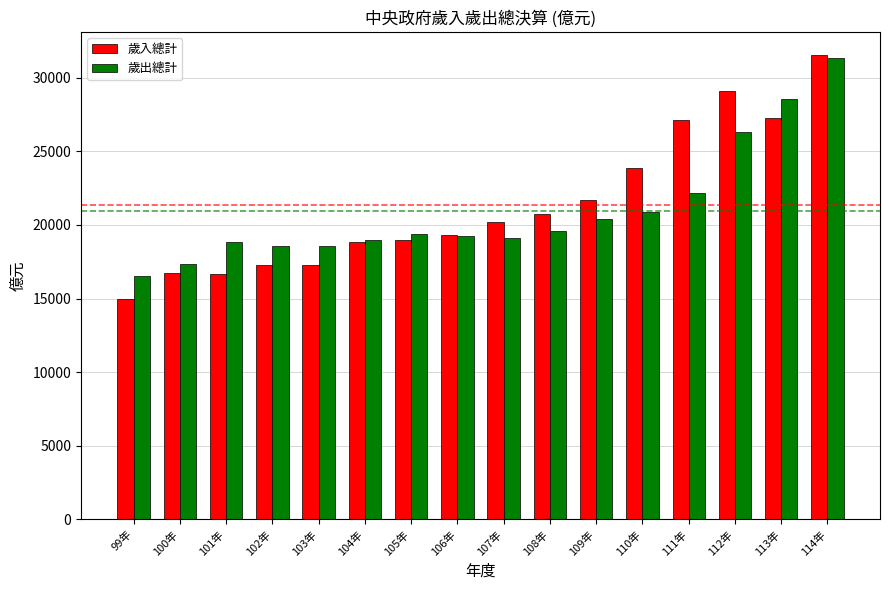

At 111年, list the series in order from largest to smallest.

歲入總計, 歲出總計